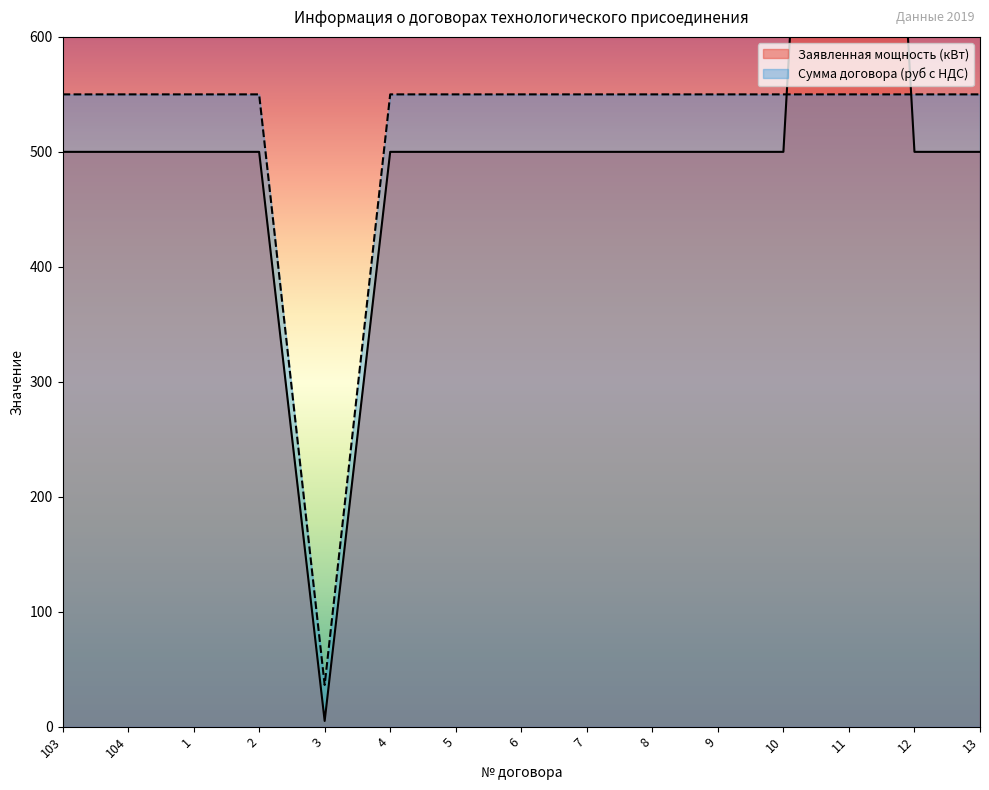

True or false: Сумма договора (руб) has more than 2 points higher than both neighbors.

False